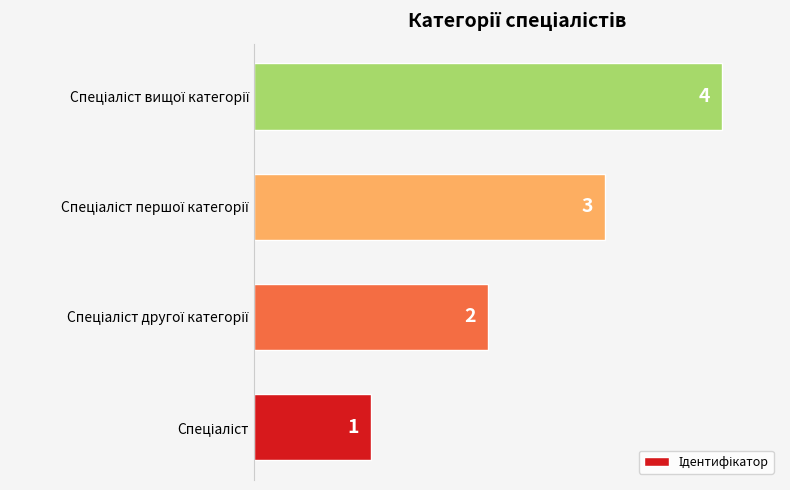

How many categories are shown in the chart?

4